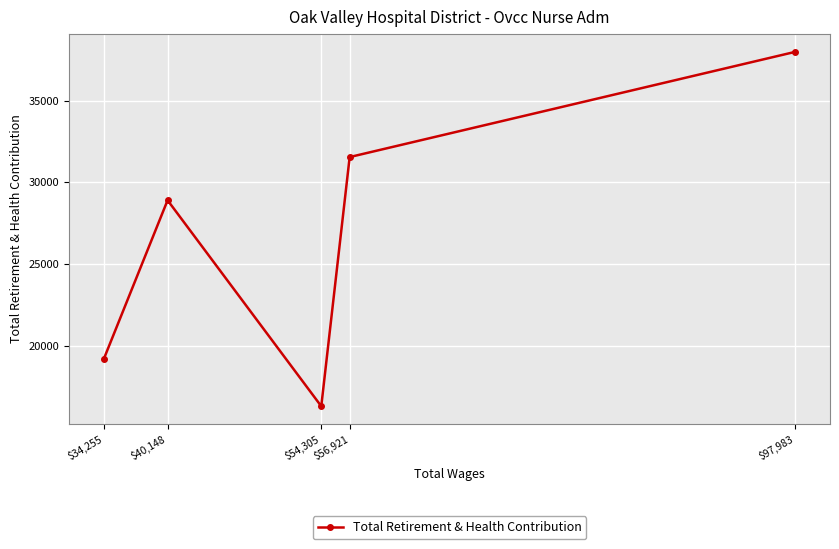

The value at $34,255 is 30881. True or false?

False